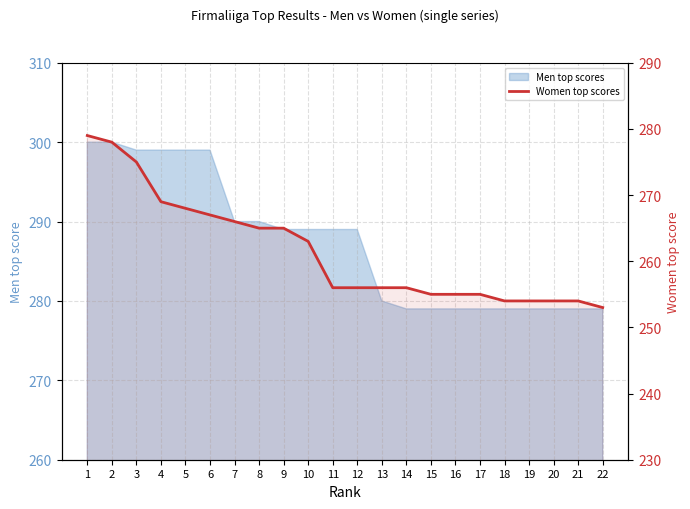

The chart shows a value of 438 at 7. True or false?

False